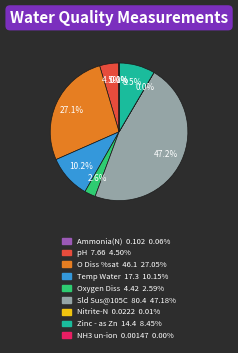

To the nearest percent, what is the difference between the largest and smallest slice percentages?

47%